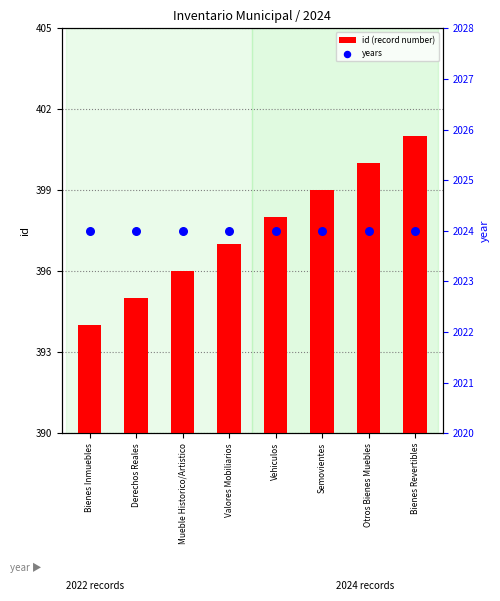

Which series contains the highest Y value?

years